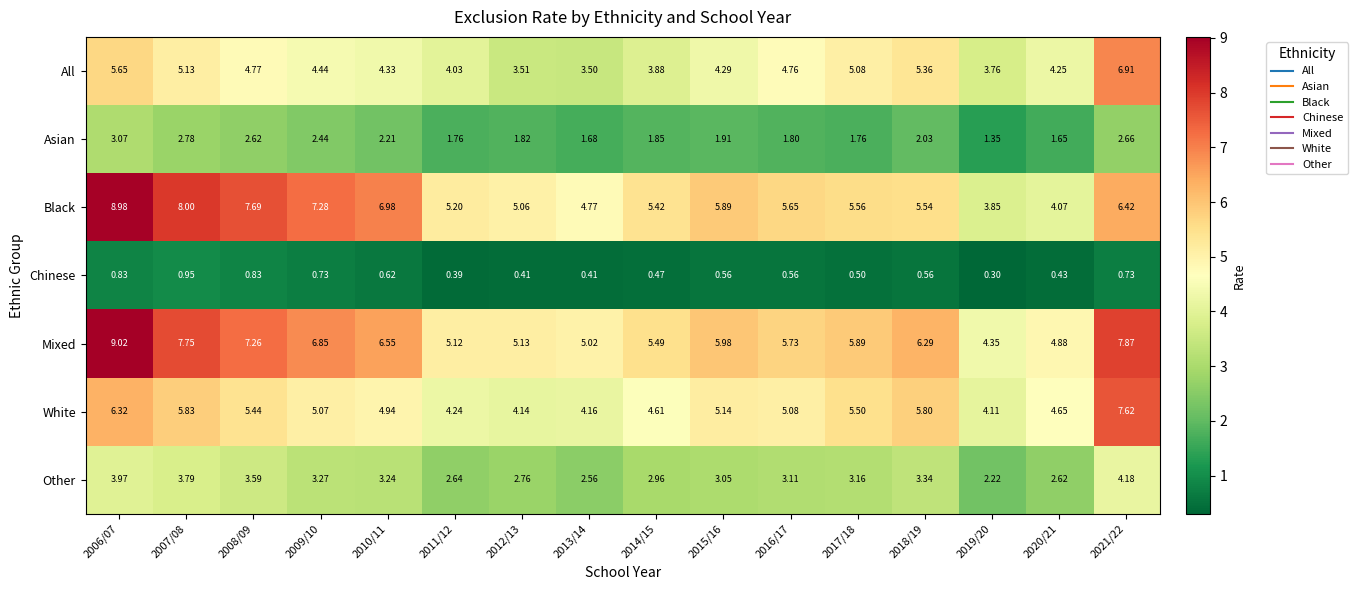

List the series in order of their peak value, highest first.

Mixed, Black, White, All, Other, Asian, Chinese